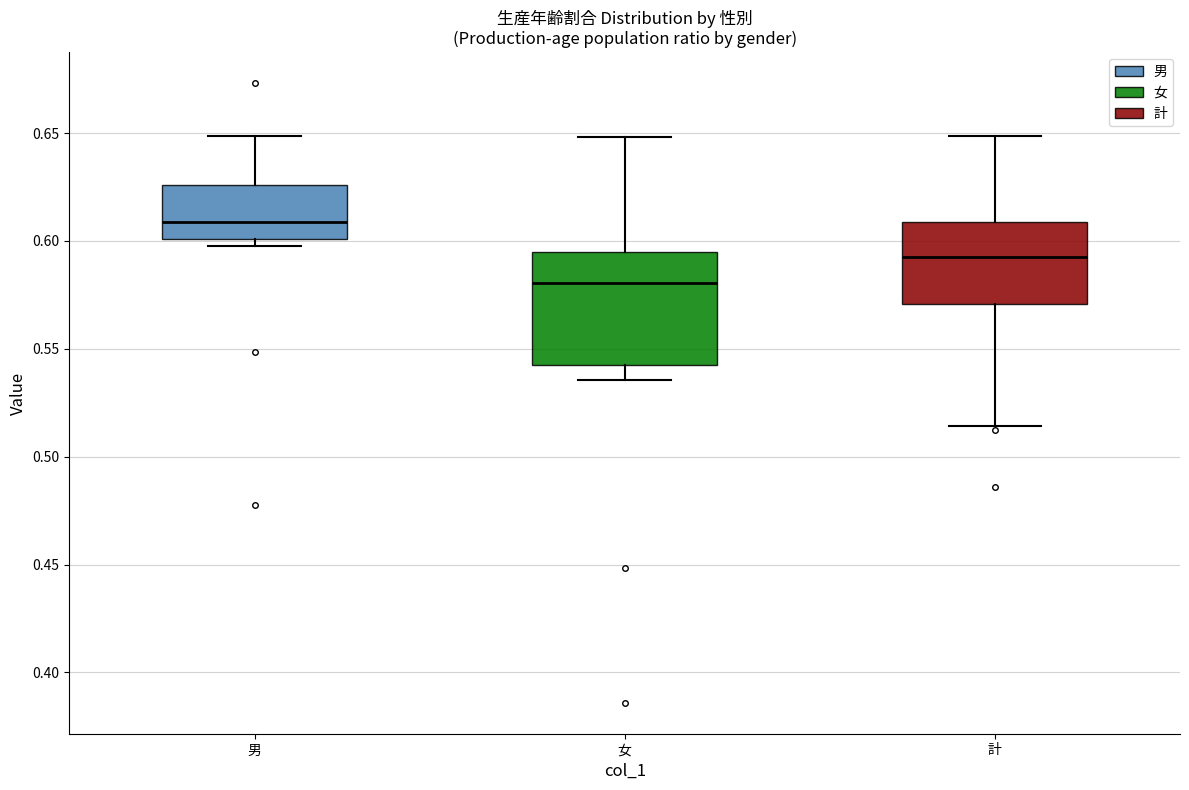

Reading left to right, transcribe this box plot: for each box, give where its median line is, the range the box spans, and where its two whiskers end, as read against the y-axis. The values are not printed on the chart, so give them approximately, as read against the axis.

男: median 0.610, box 0.600 to 0.625, whiskers 0.600 (just below the box's lower edge) to 0.650
女: median 0.580, box 0.540 to 0.595, whiskers 0.535 to 0.650
計: median 0.595, box 0.570 to 0.610, whiskers 0.515 to 0.650